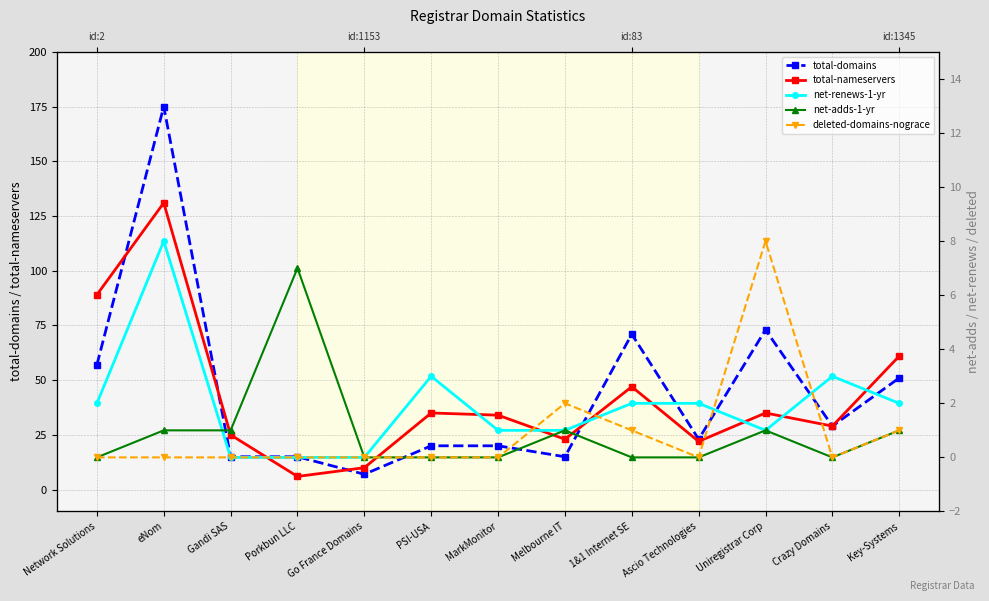

The value of deleted-domains-nograce at Porkbun LLC is 0. True or false?

True